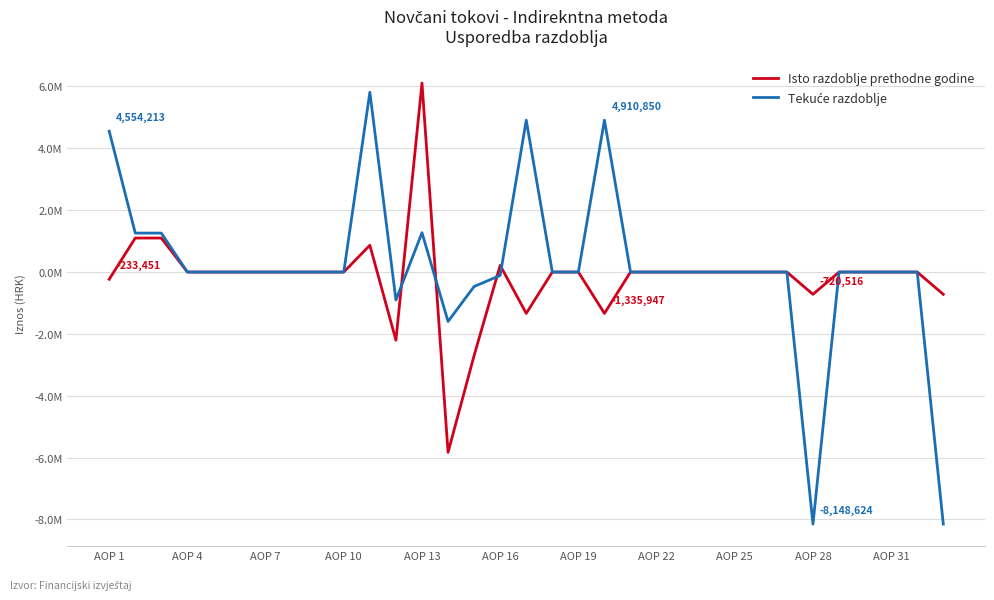

What is the sum of all Tekuće razdoblje values?

4605619